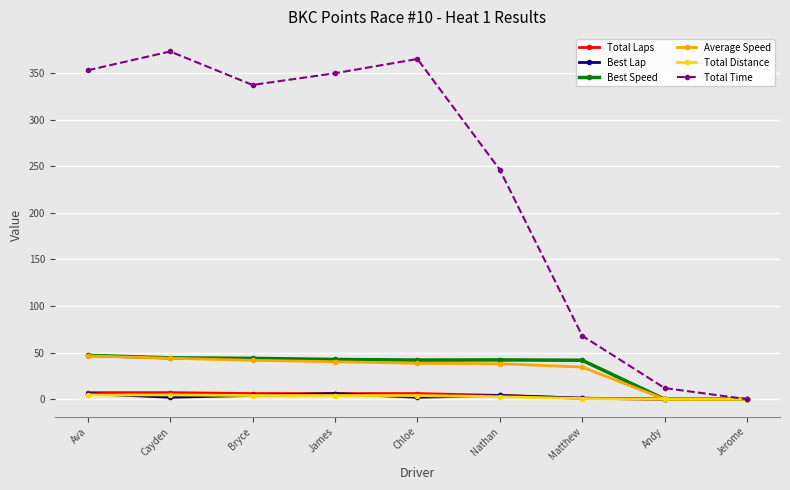

Read the Total Time value at Andy.

11.9